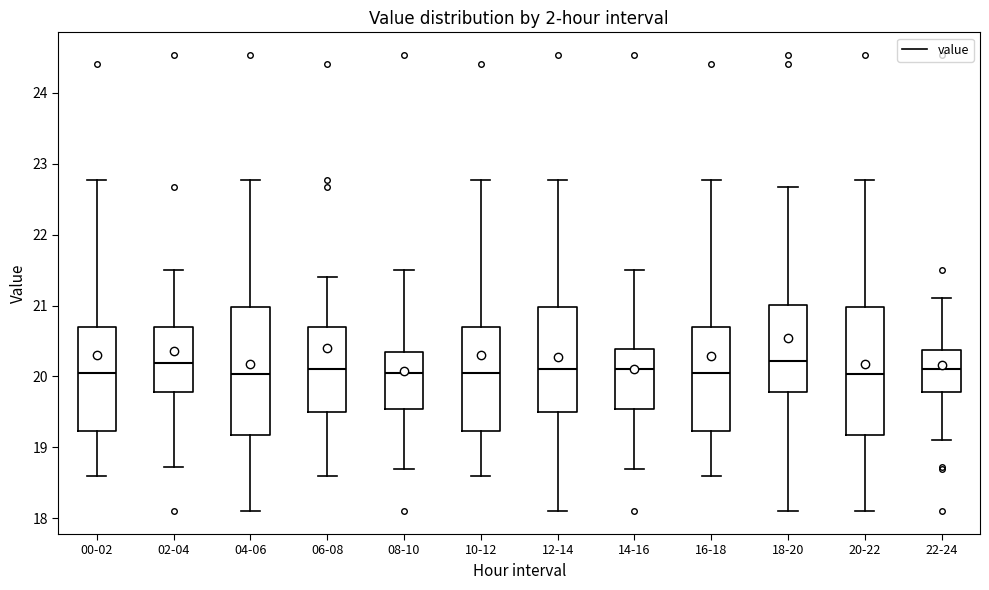

Where does the lower whisker of the box for 18-20 end on the y-axis? The values are not printed on the chart, so give them approximately, as read against the axis.

18.1